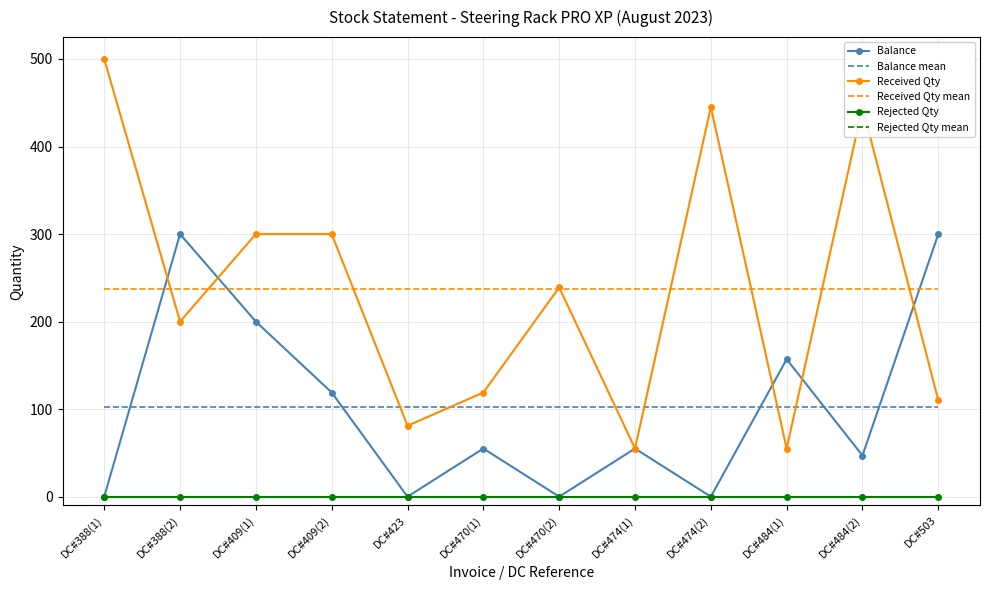

Which category has the highest value in the Received Qty series?

DC#388(1)